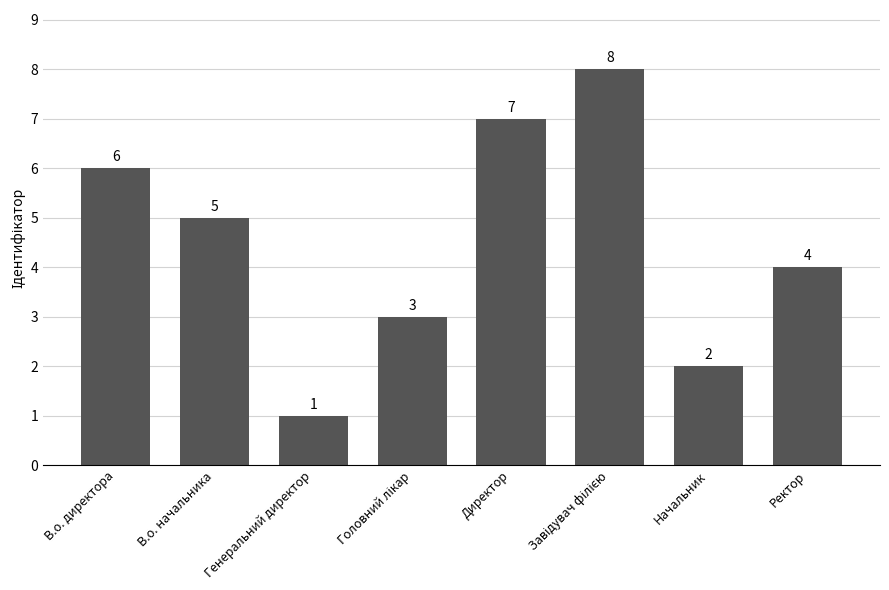

What position from the left is Генеральний директор?

3